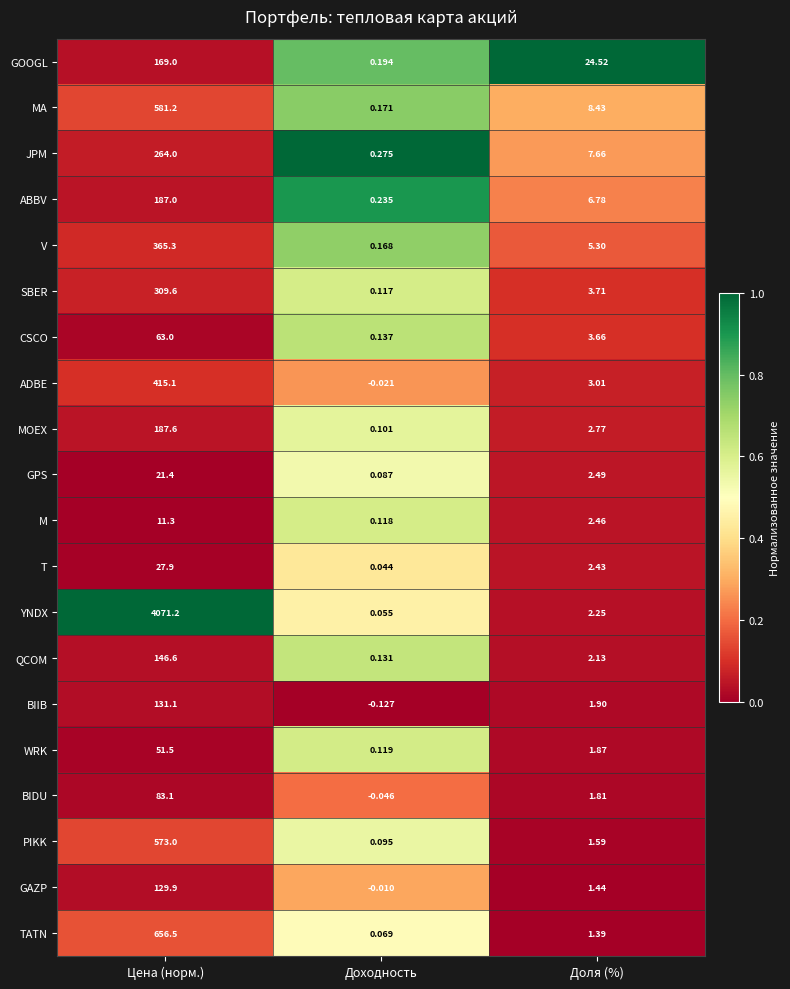

Which series changed the most between Цена (норм.) and Доходность?

YNDX